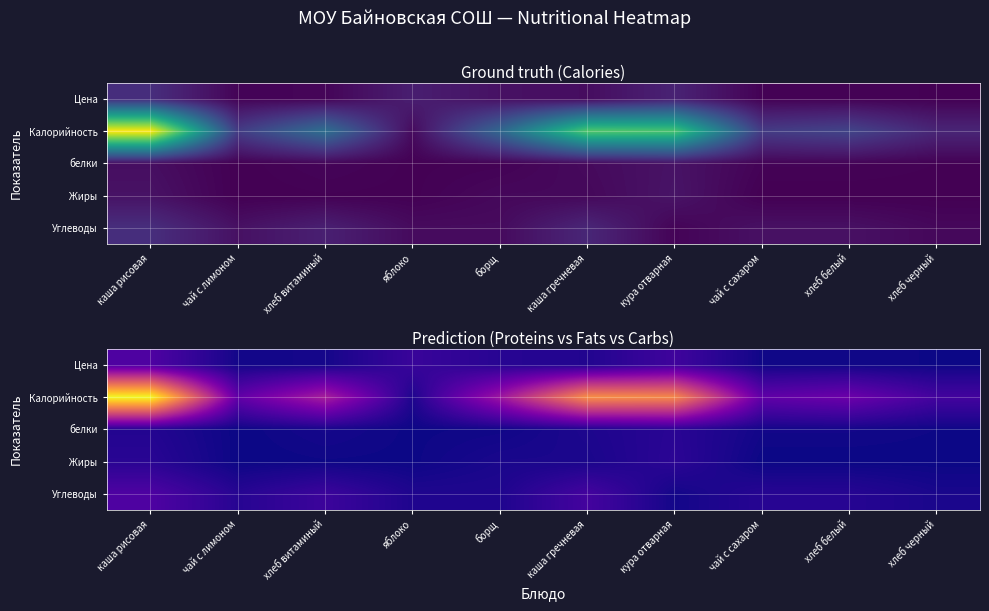

Which has a higher value, хлеб белый or борщ?

борщ